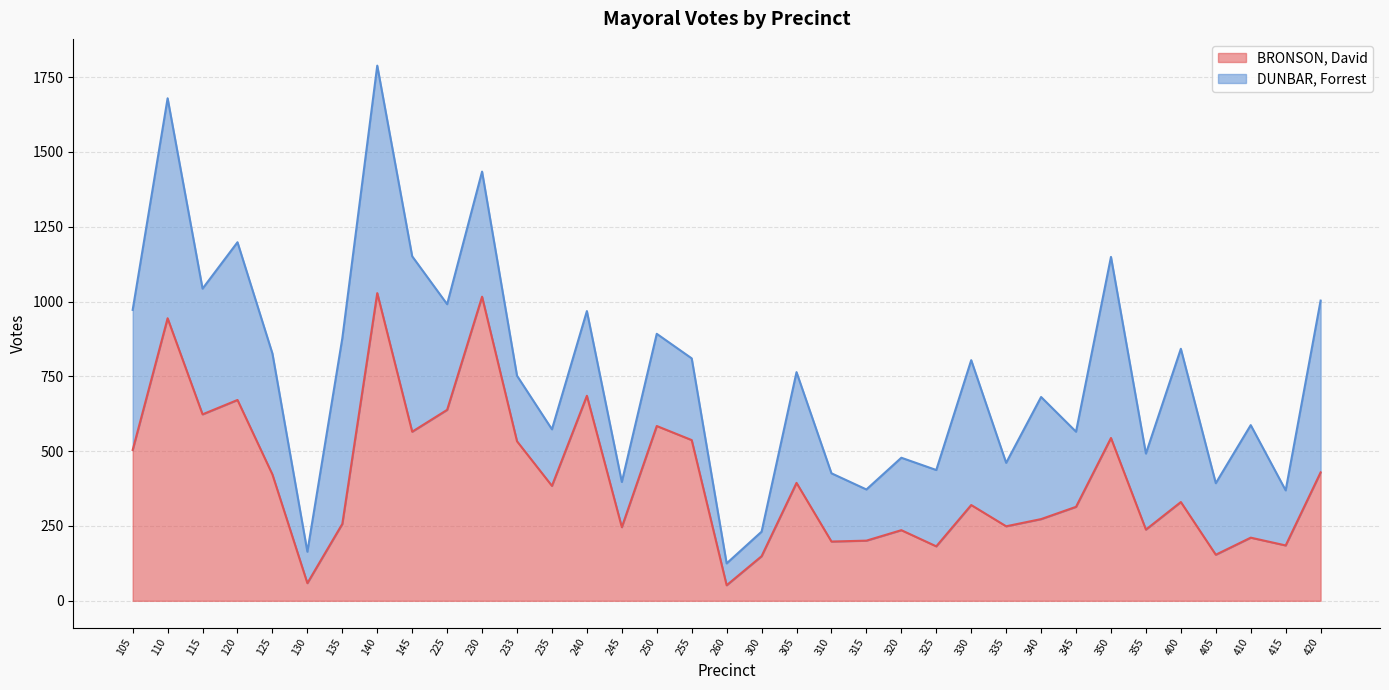

What is the change in value from 145 to 420?

-136